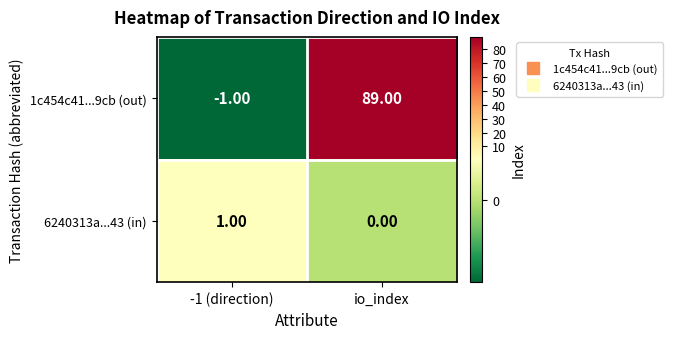

At which label is 6240313a...43 (in) closest to 0?

io_index